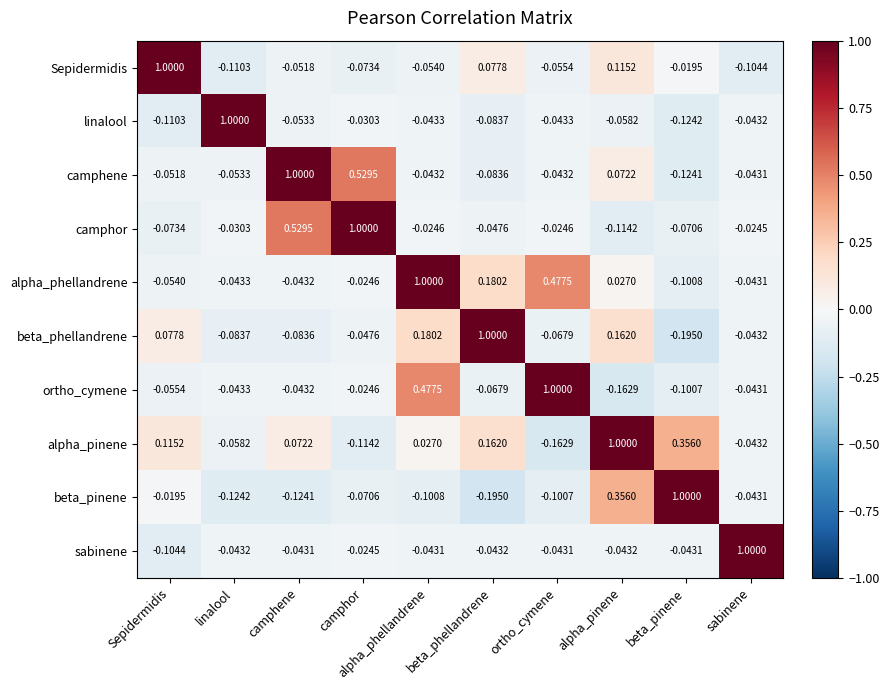

What is the greatest value displayed?

1.0